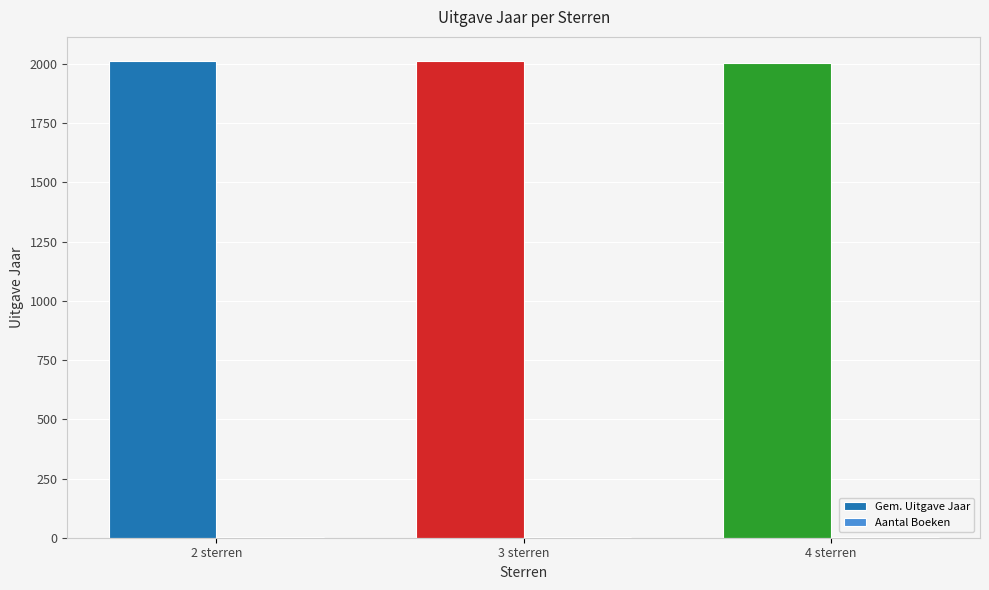

How many groups of bars are there?

3